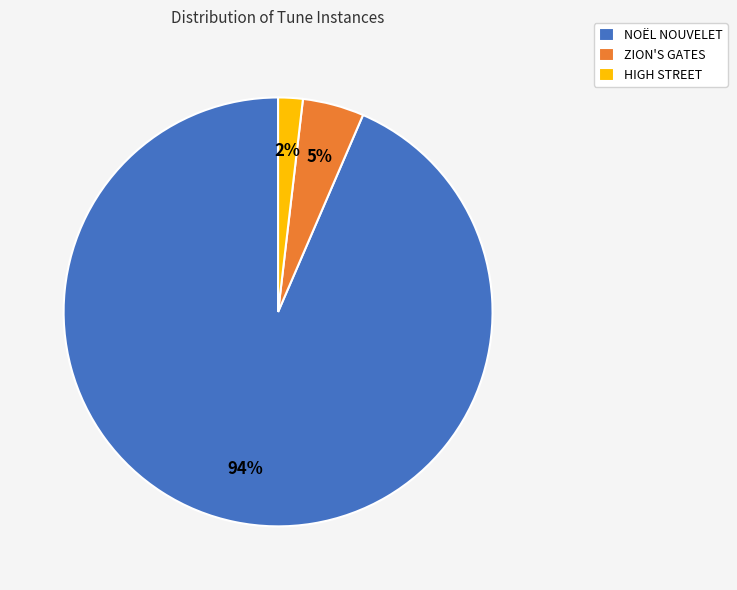

How many segments does this pie chart have?

3